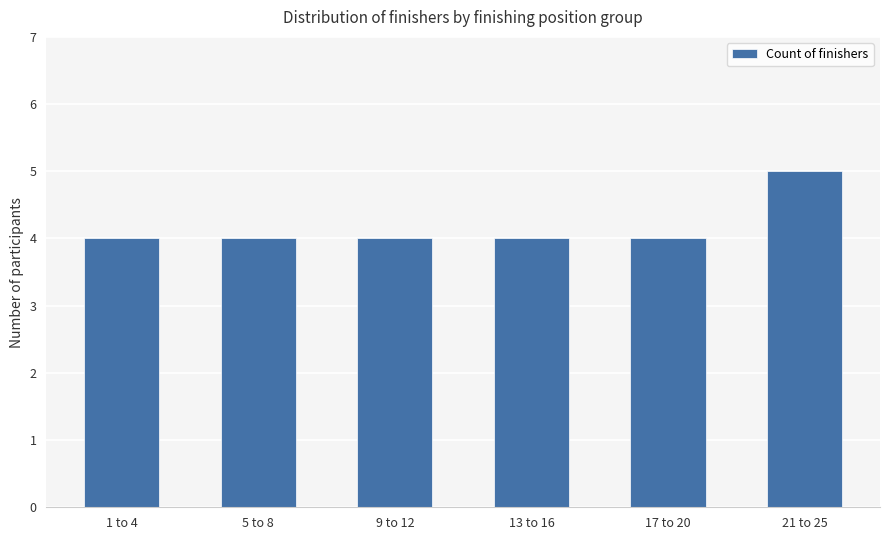

What is the sum of the values at 5 to 8 and 9 to 12?

8